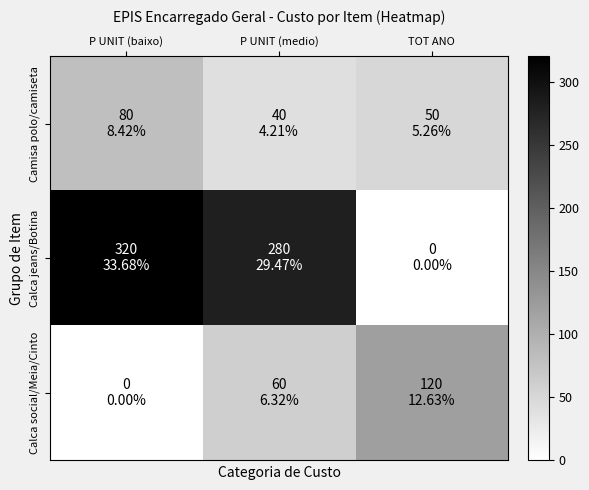

Reading left to right, extract all data points from this chart.

Camisa polo/camiseta: P UNIT (baixo)=80	P UNIT (medio)=40	TOT ANO=50
Calca jeans/Botina: P UNIT (baixo)=320	P UNIT (medio)=280	TOT ANO=0
Calca social/Meia/Cinto: P UNIT (baixo)=0	P UNIT (medio)=60	TOT ANO=120